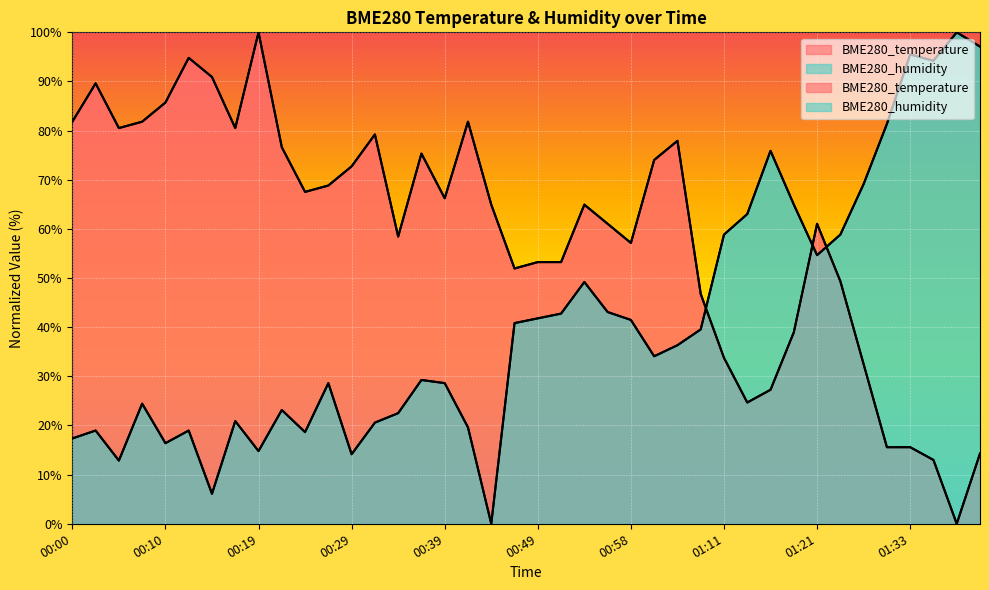

Which series has the largest total across all categories?

BME280_temperature